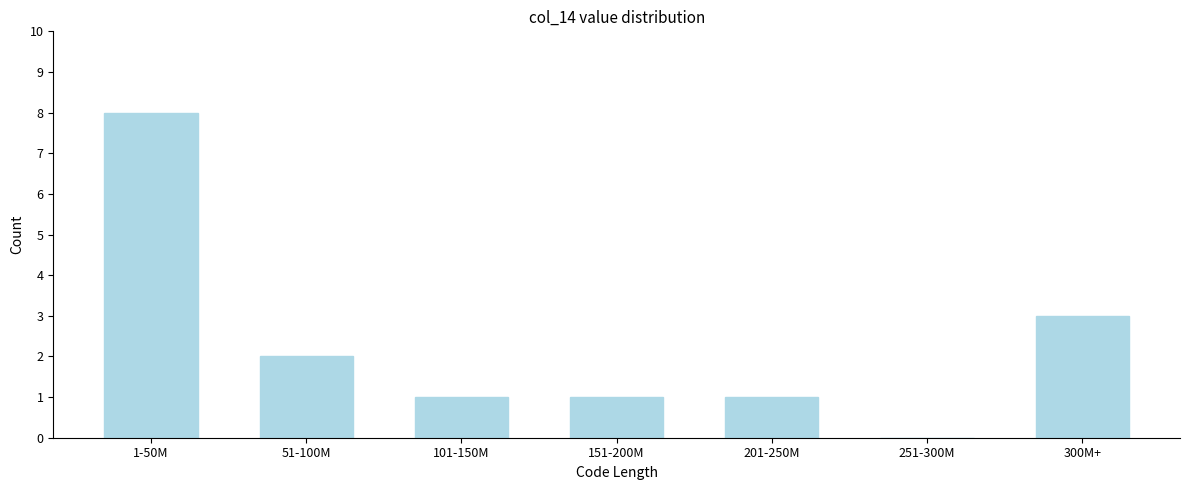

Reading left to right, list all the values displayed in this chart.

1-50M=8	51-100M=2	101-150M=1	151-200M=1	201-250M=1	251-300M=0	300M+=3